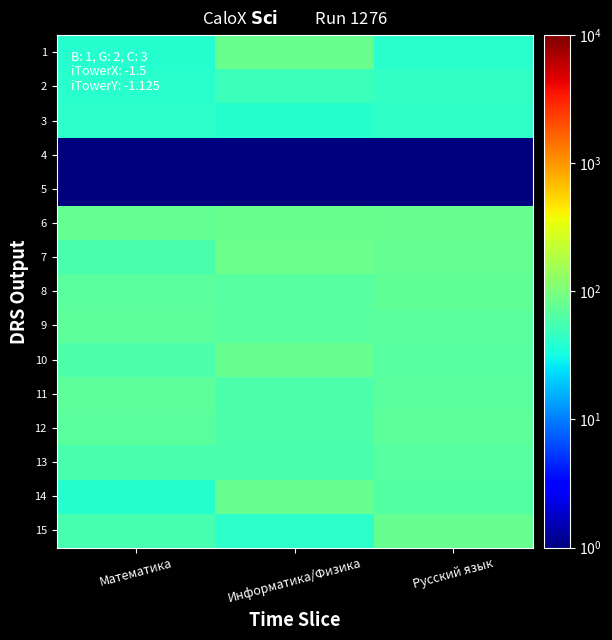

Reading left to right, what are all the values shown in this chart?

1: Математика=39	Информатика/Физика=81	Русский язык=40
2: Математика=40	Информатика/Физика=49	Русский язык=44
3: Математика=41	Информатика/Физика=39	Русский язык=43
4: Математика=1	Информатика/Физика=1	Русский язык=1
5: Математика=1	Информатика/Физика=1	Русский язык=1
6: Математика=76	Информатика/Физика=83	Русский язык=80
7: Математика=58	Информатика/Физика=84	Русский язык=77
8: Математика=68	Информатика/Физика=65	Русский язык=73
9: Математика=72	Информатика/Физика=65	Русский язык=68
10: Математика=59	Информатика/Физика=78	Русский язык=65
11: Математика=70	Информатика/Физика=60	Русский язык=69
12: Математика=68	Информатика/Физика=60	Русский язык=71
13: Математика=58	Информатика/Физика=57	Русский язык=66
14: Математика=39	Информатика/Физика=78	Русский язык=63
15: Математика=56	Информатика/Физика=41	Русский язык=78